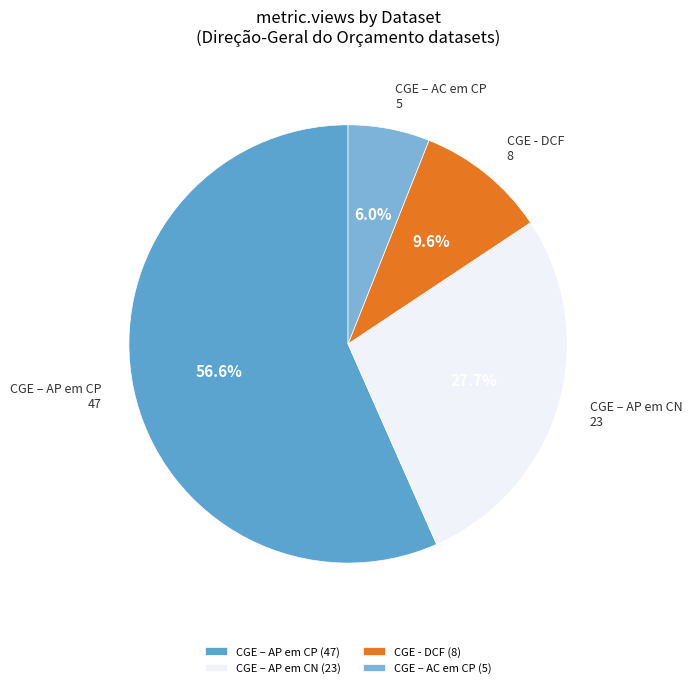

How many segments does this pie chart have?

4